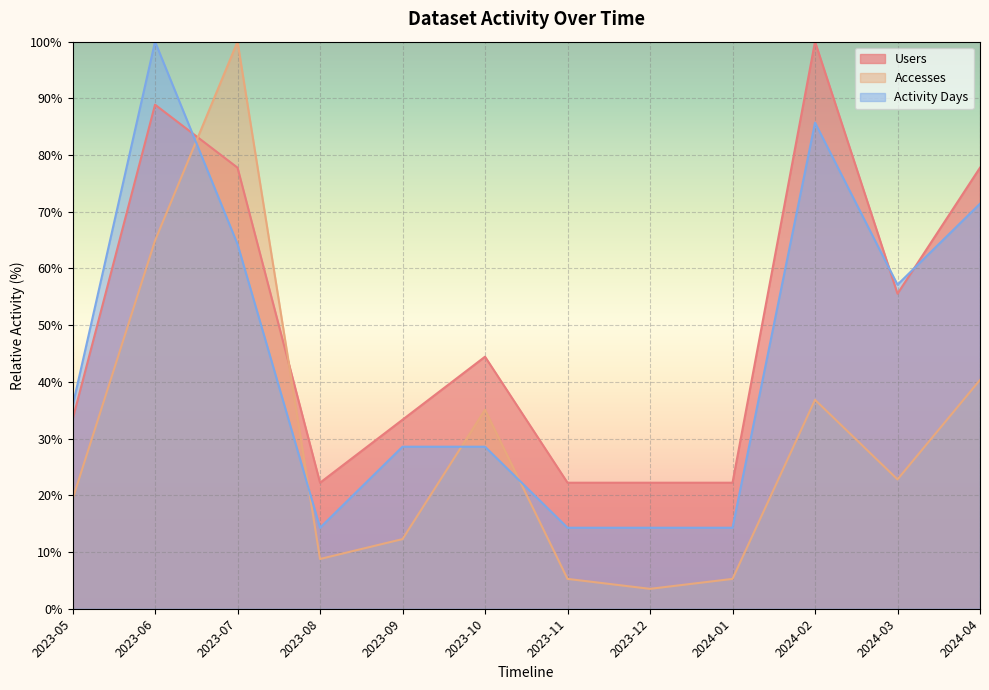

Does the chart display data point markers on the line(s)?

No